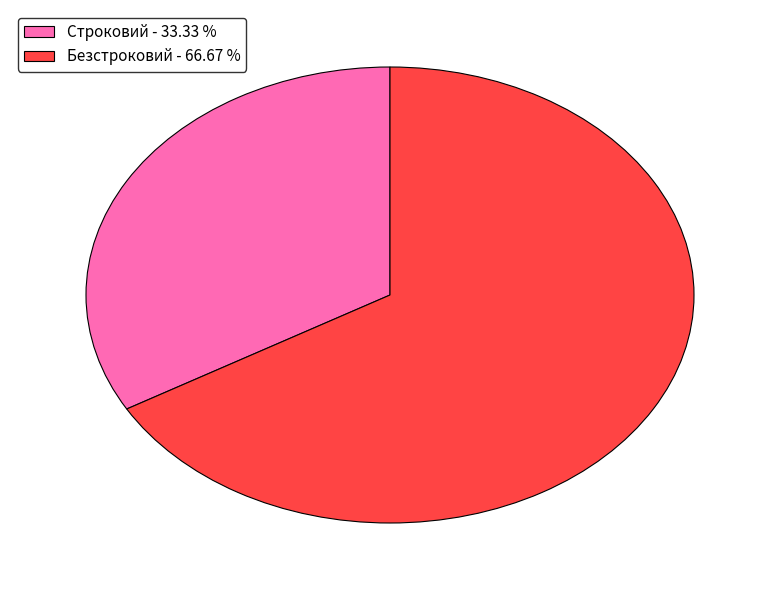

Between Безстроковий and Строковий, which is larger?

Безстроковий